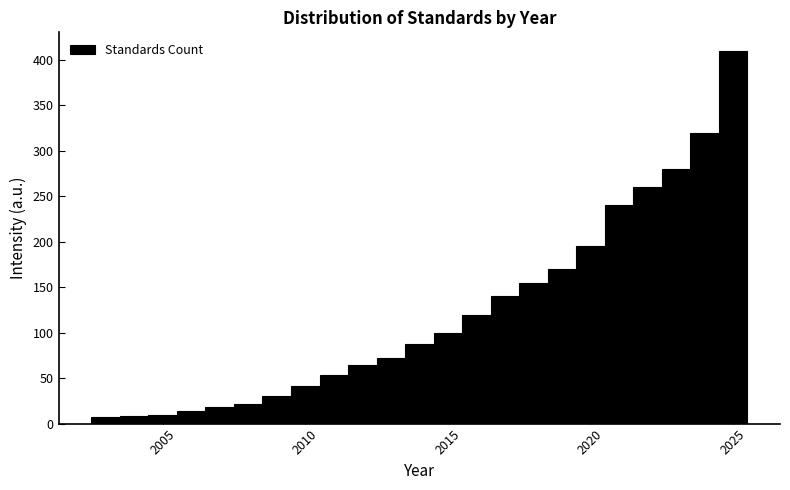

Around what value on the x-axis is the tallest bar? Give the approximate position of its centre, as read against the axis.

2025.0